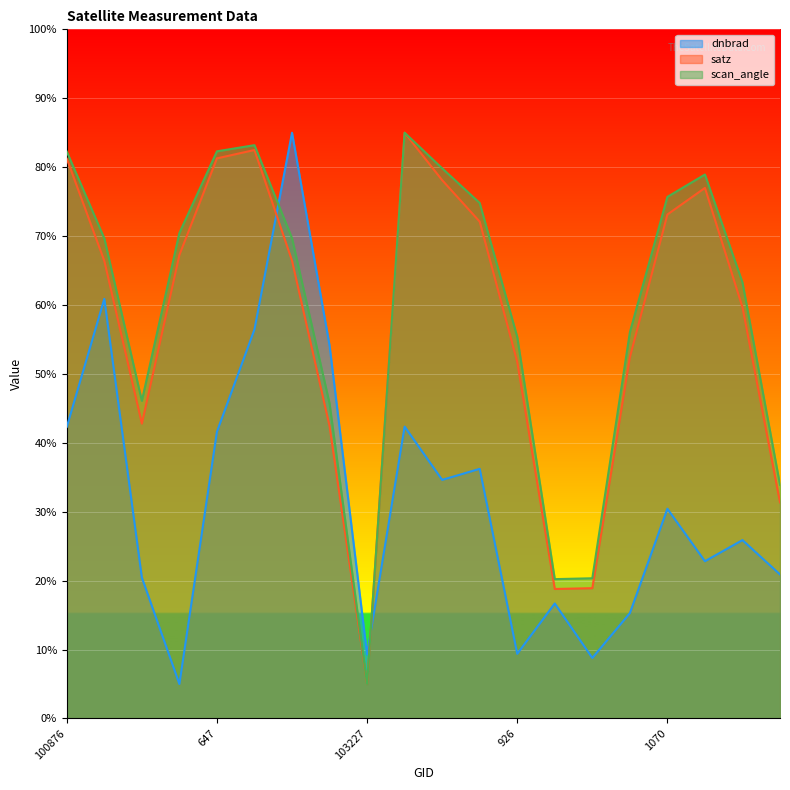

How many values in the scan_angle series exceed 69?

11